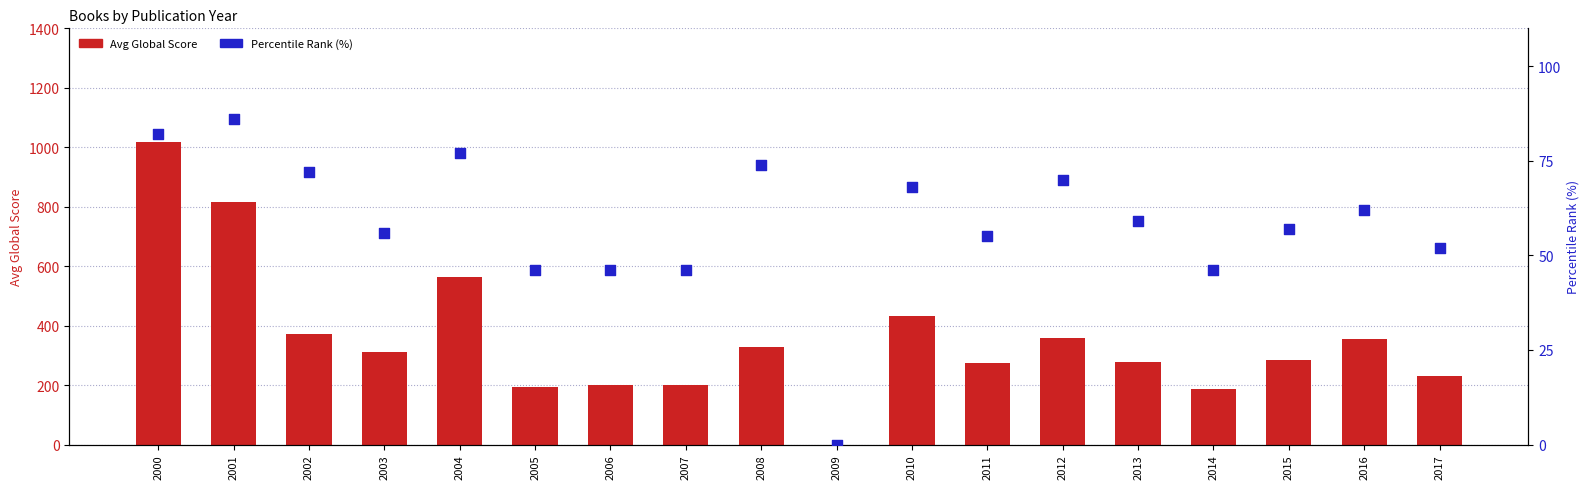

What is the total value across all series at 2007?

247.0